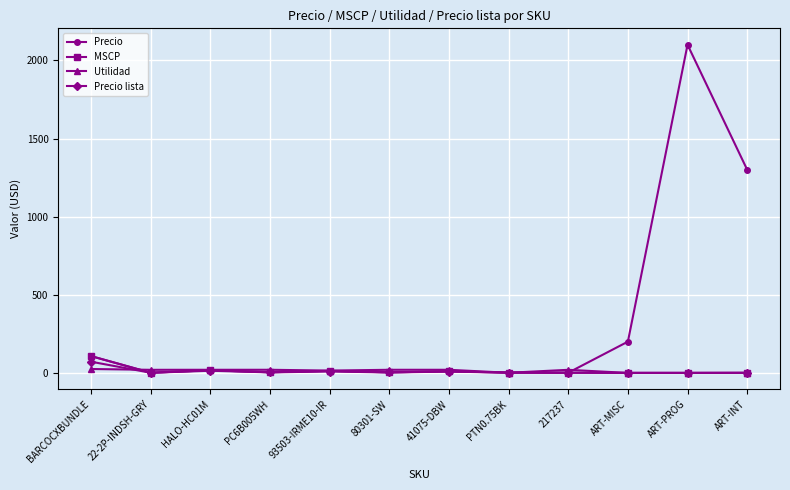

What is the highest value of the Precio series?

2100.0